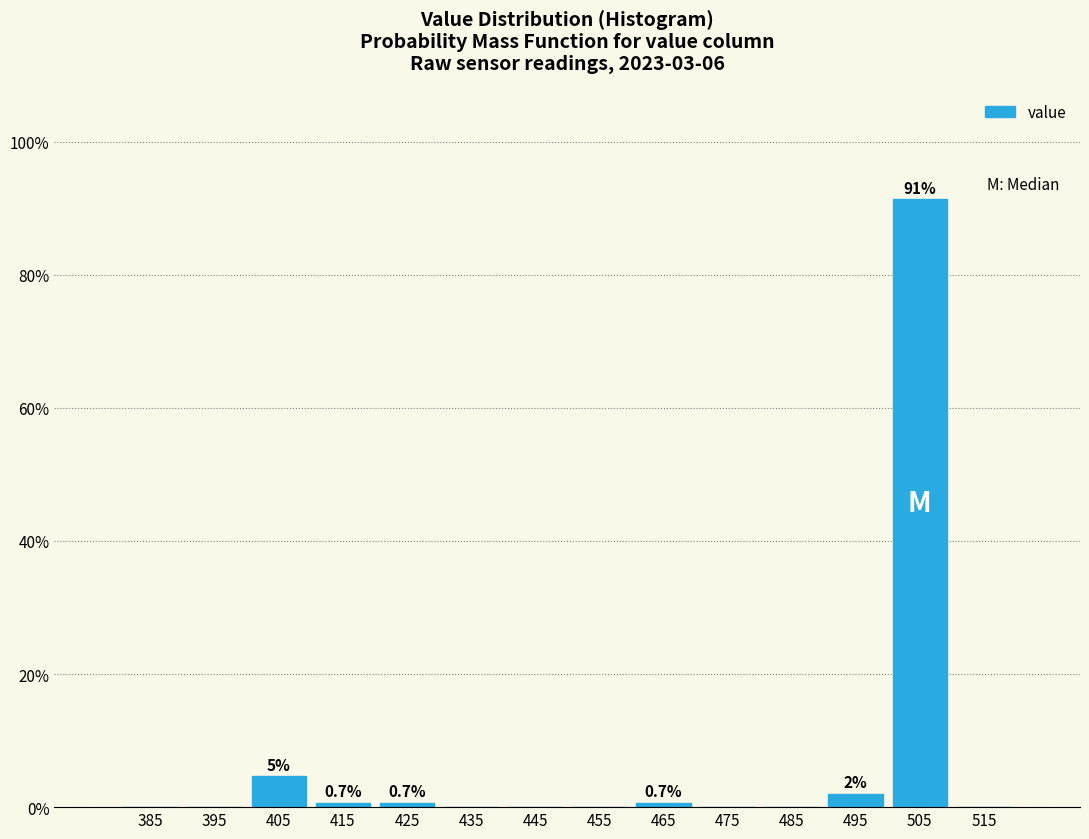

Which range on the x-axis has the tallest bar?

500 to 510